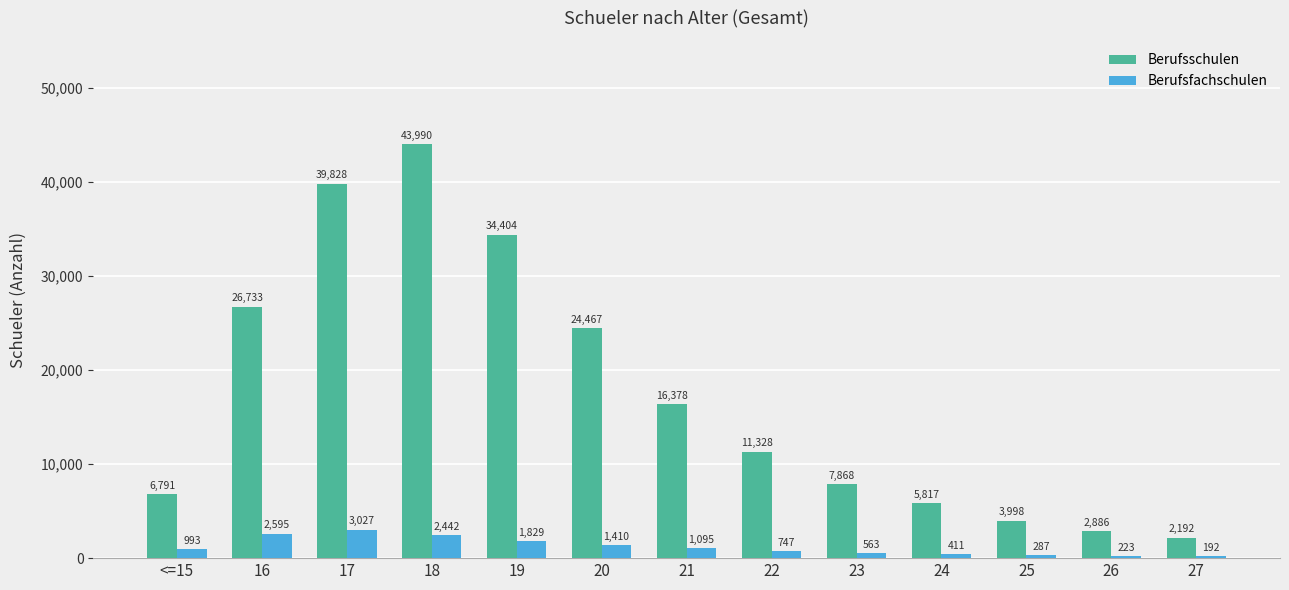

What is the difference between the Berufsfachschulen values at 17 and 23?

2464